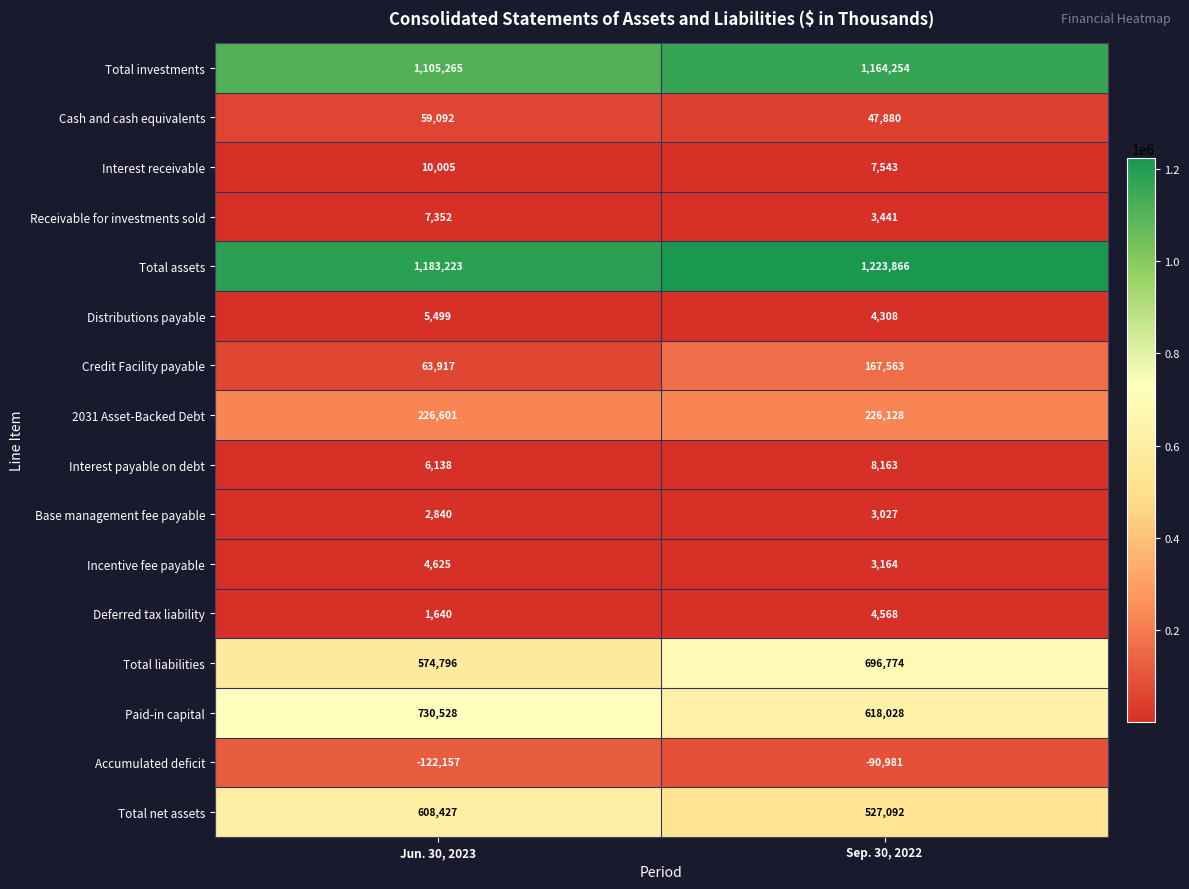

Is it true that Credit Facility payable equals 63917 at Jun. 30, 2023?

True